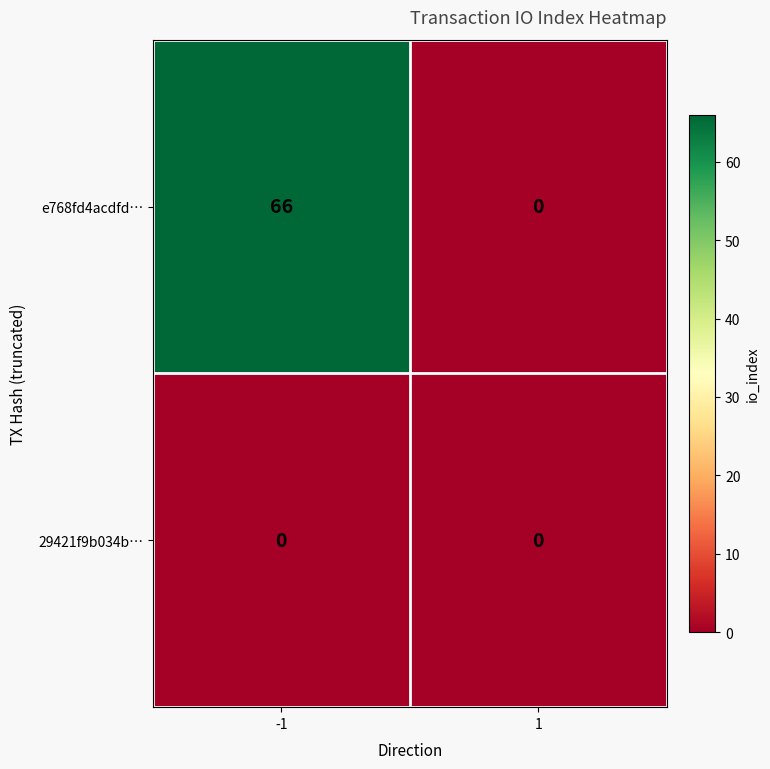

How many distinct data groups are displayed?

2